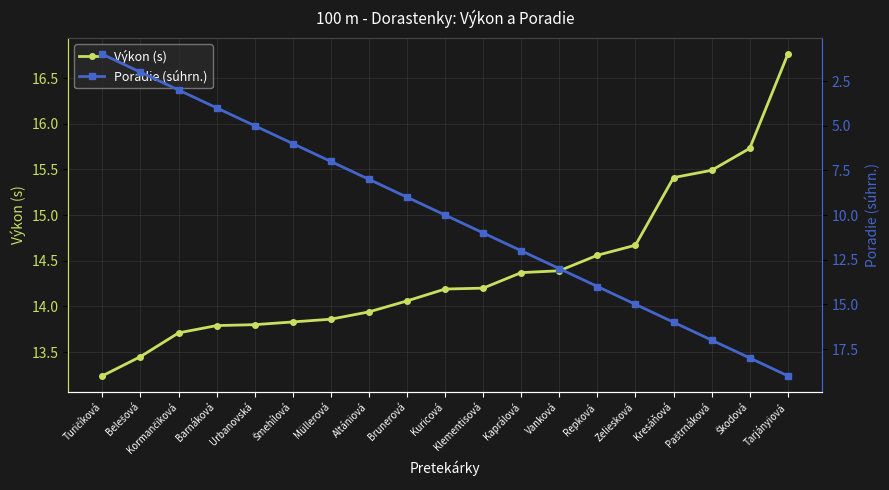

Which series has the largest total across all categories?

Výkon (s)